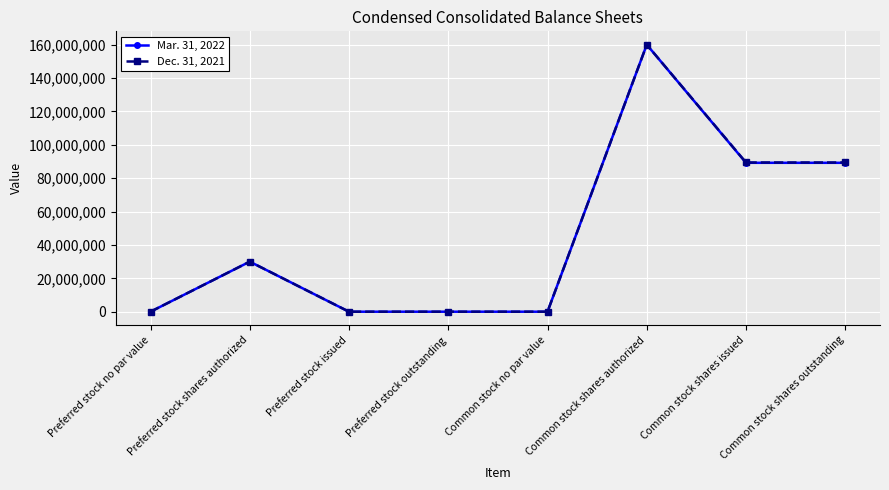

At which category does Mar. 31, 2022 reach its first local peak?

Preferred stock shares authorized